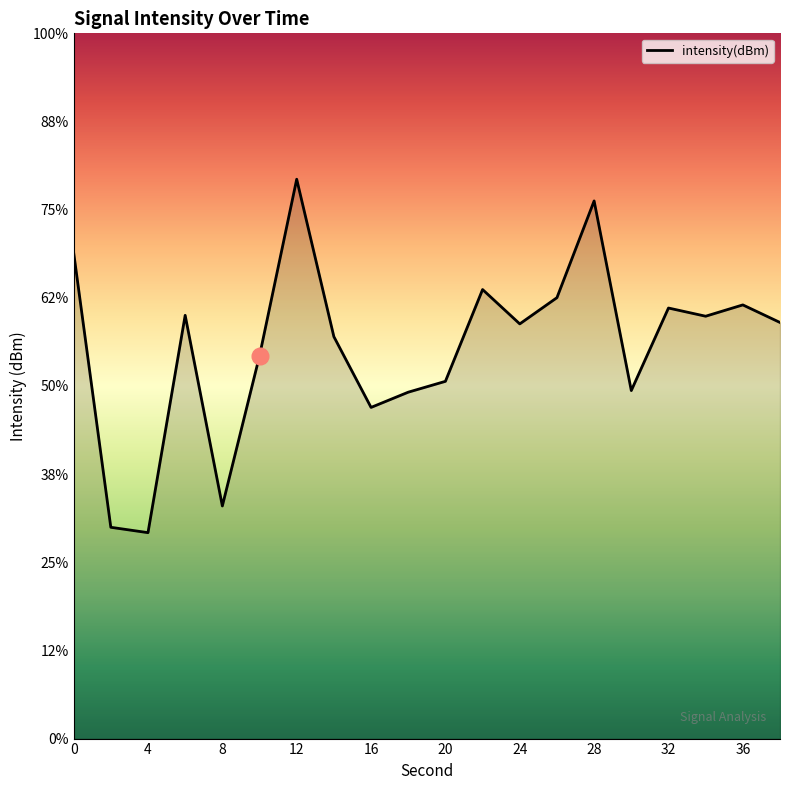

Count the number of data series in this chart.

1